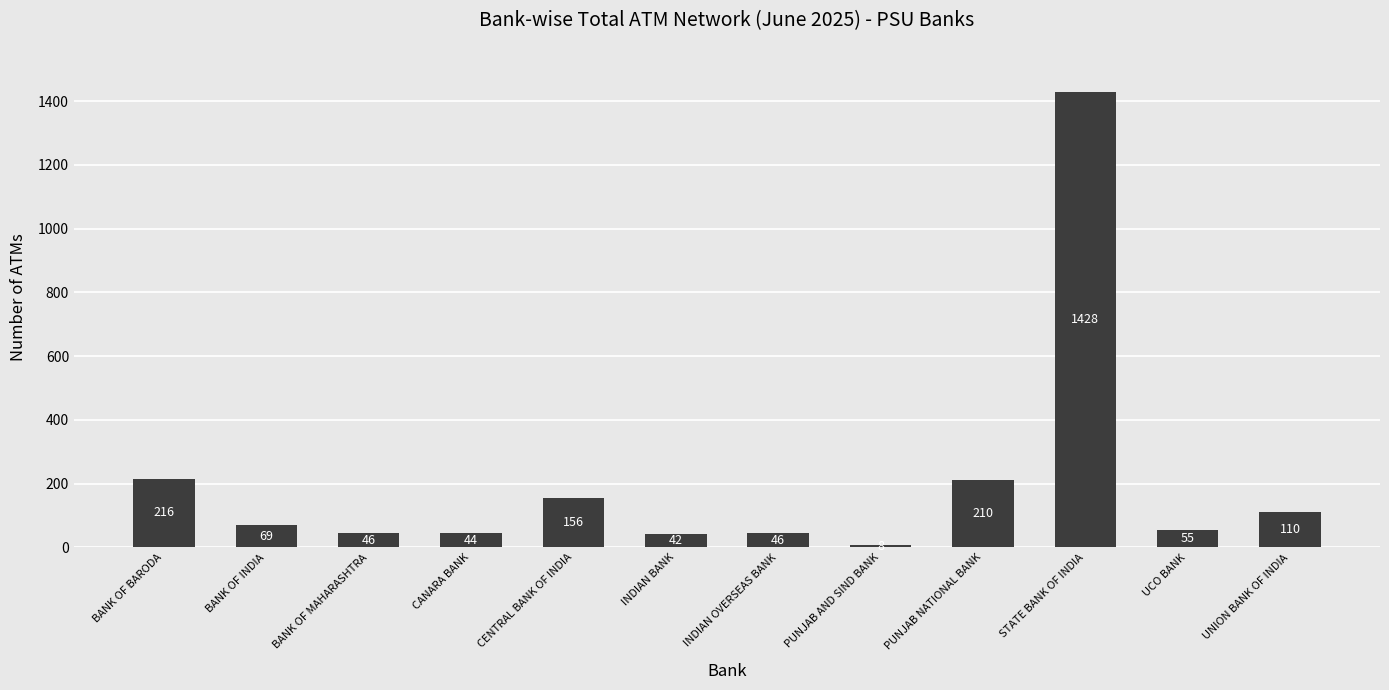

Read the value at BANK OF MAHARASHTRA.

46